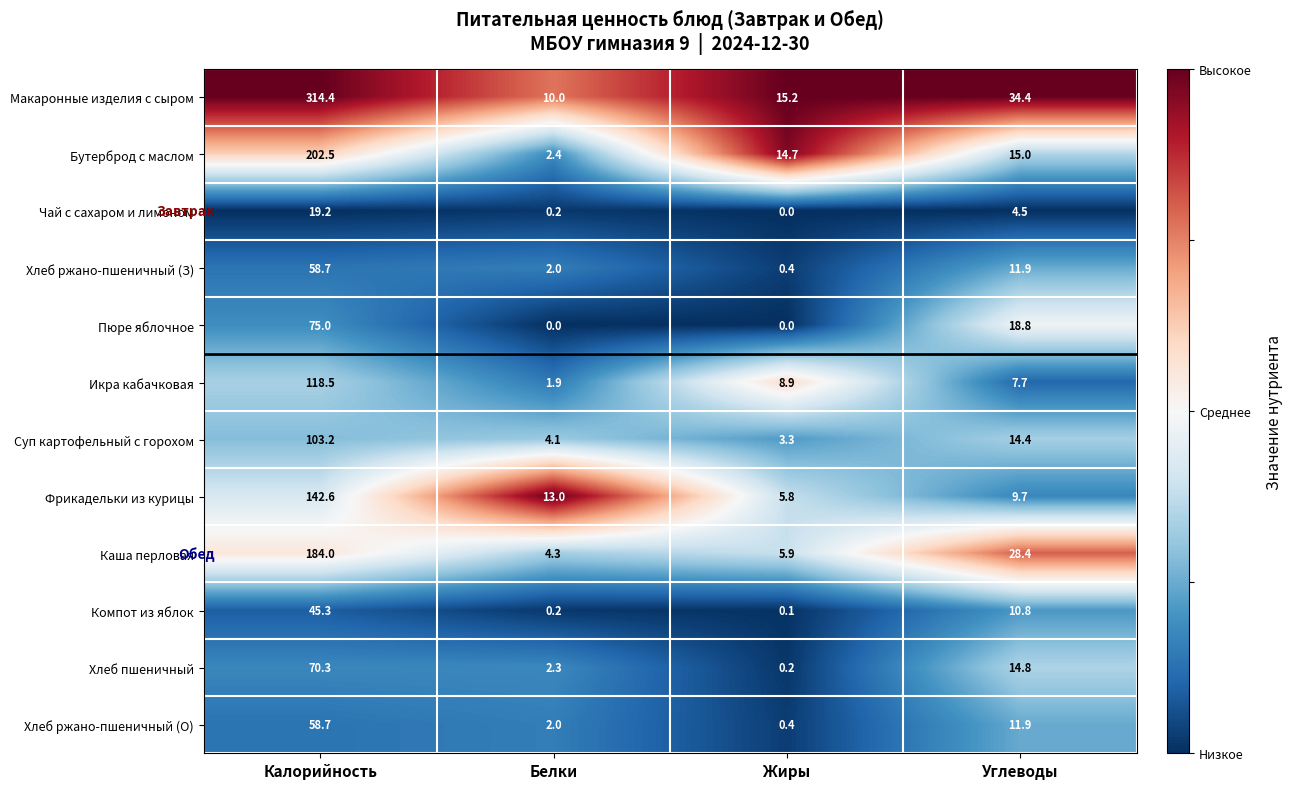

Which category has the highest value in the Хлеб пшеничный series?

Калорийность